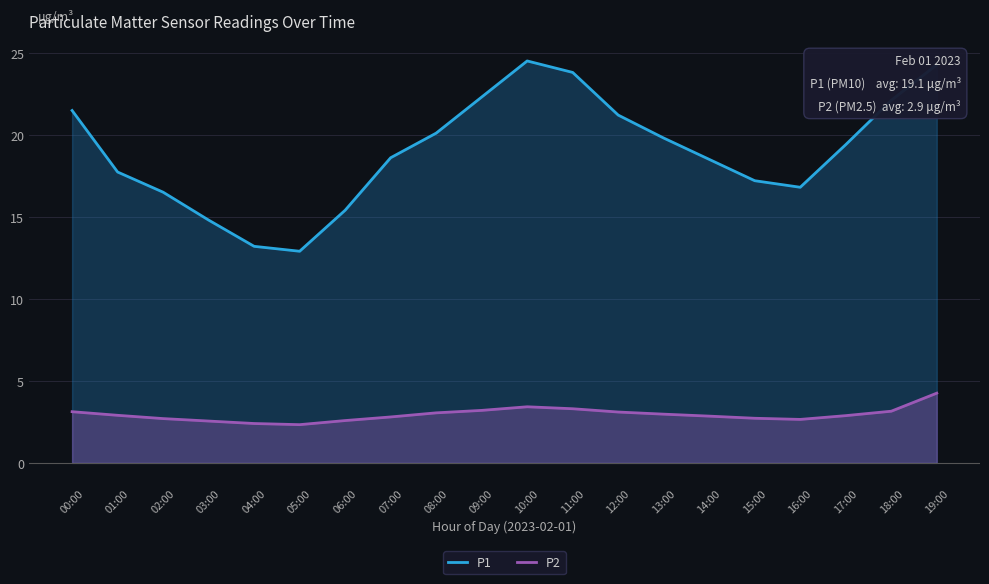

Reading left to right, what are all the values shown in this chart?

P1: 21.5	17.7	16.5	14.8	13.2	12.9	15.4	18.6	20.1	22.3	24.5	23.8	21.2	19.8	18.5	17.2	16.8	19.4	22.1	24.3
P2: 3.1	2.9	2.7	2.5	2.4	2.3	2.6	2.8	3.0	3.2	3.4	3.3	3.1	3.0	2.9	2.7	2.6	2.9	3.1	4.2